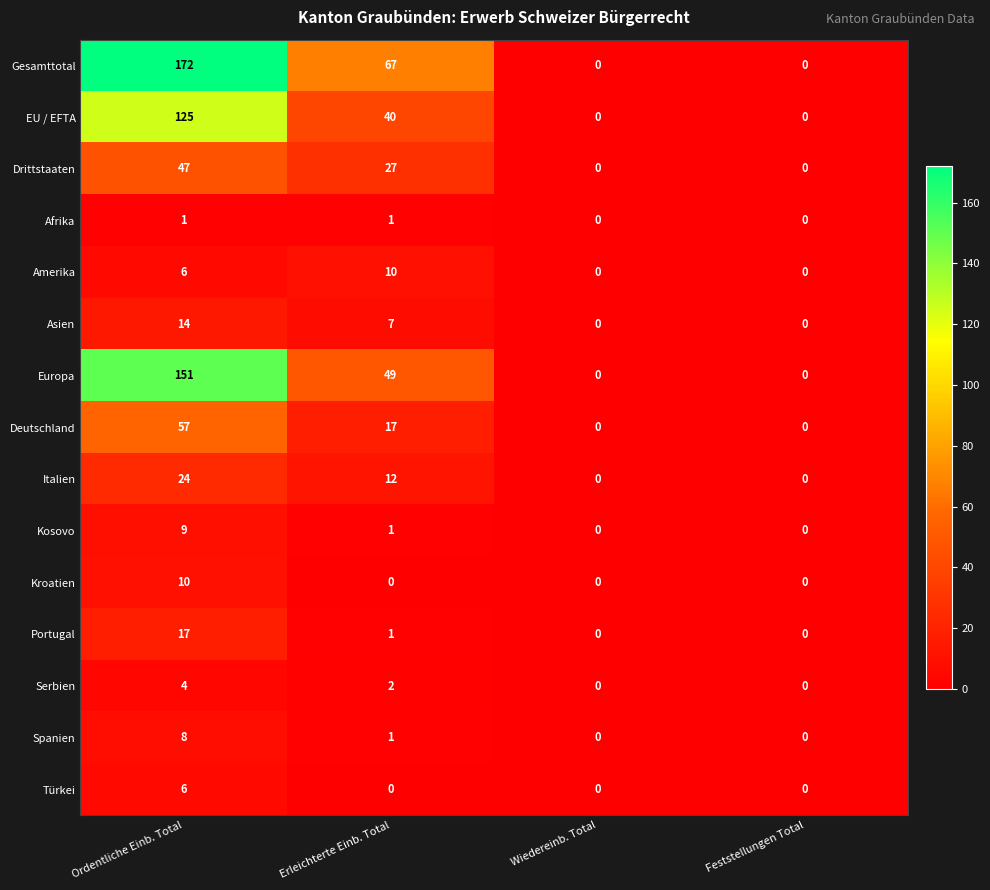

What is the difference between the maximum and minimum values in the Europa series?

151